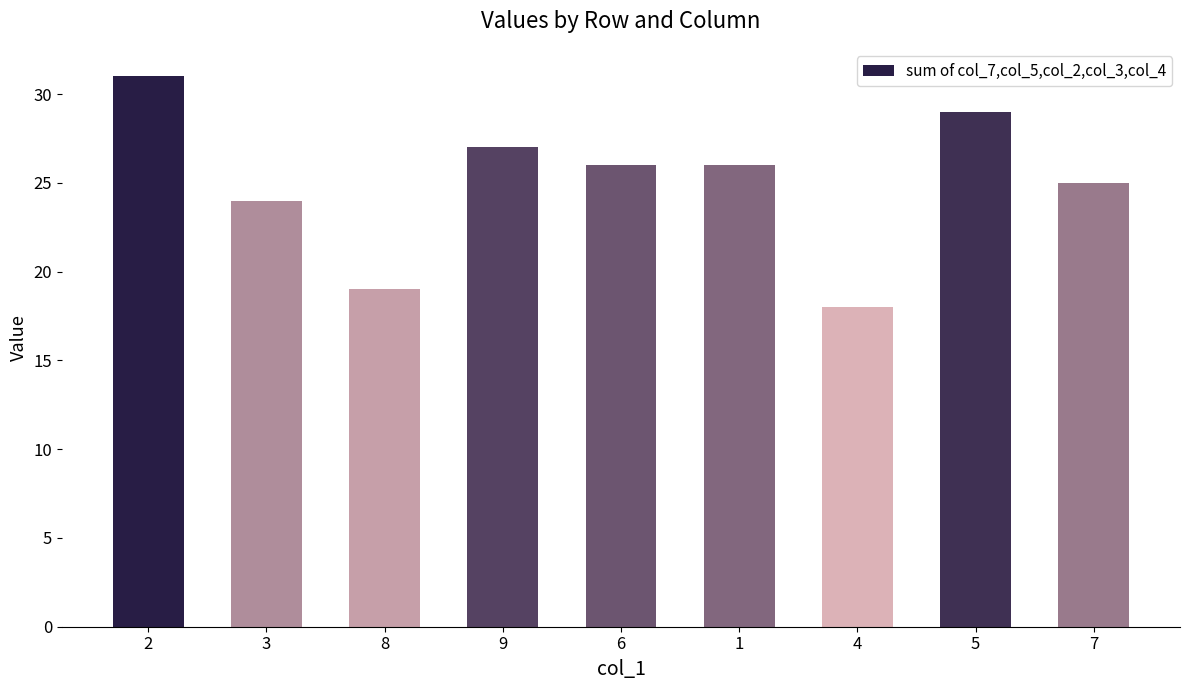

What is the change in value from 6 to 7?

-1